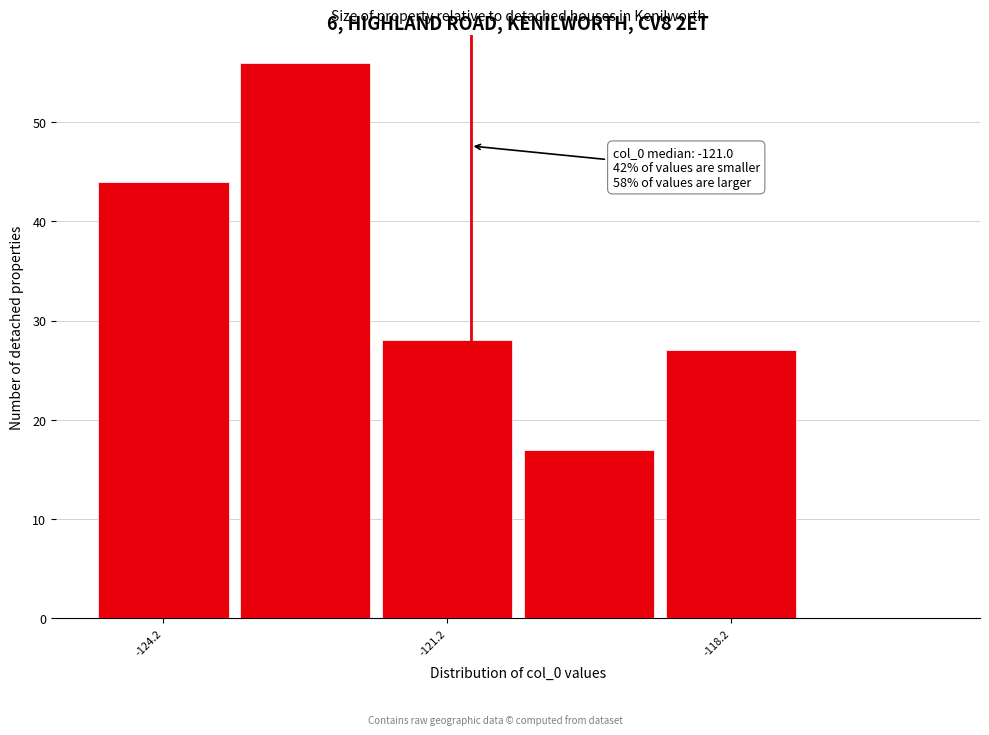

Around what value on the x-axis is the tallest bar? Give the approximate position of its centre, as read against the axis.

-122.5